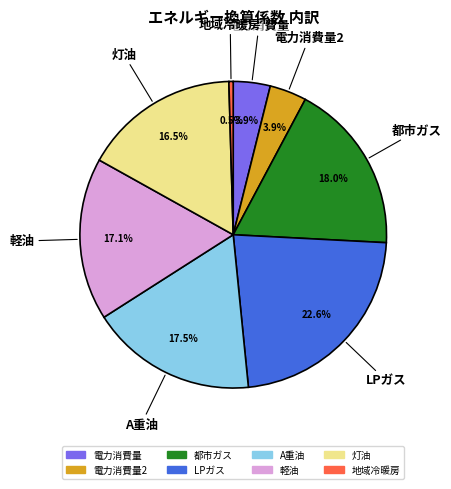

Is there a majority slice in this chart?

No